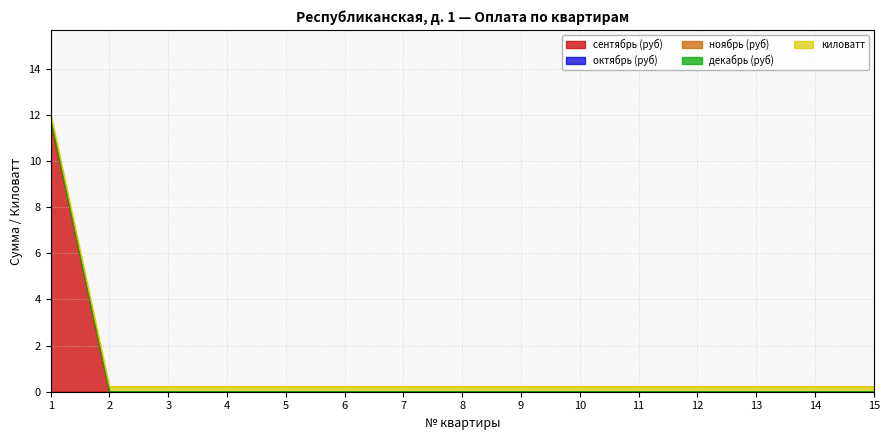

Which series has the largest total across all categories?

сентябрь (руб)